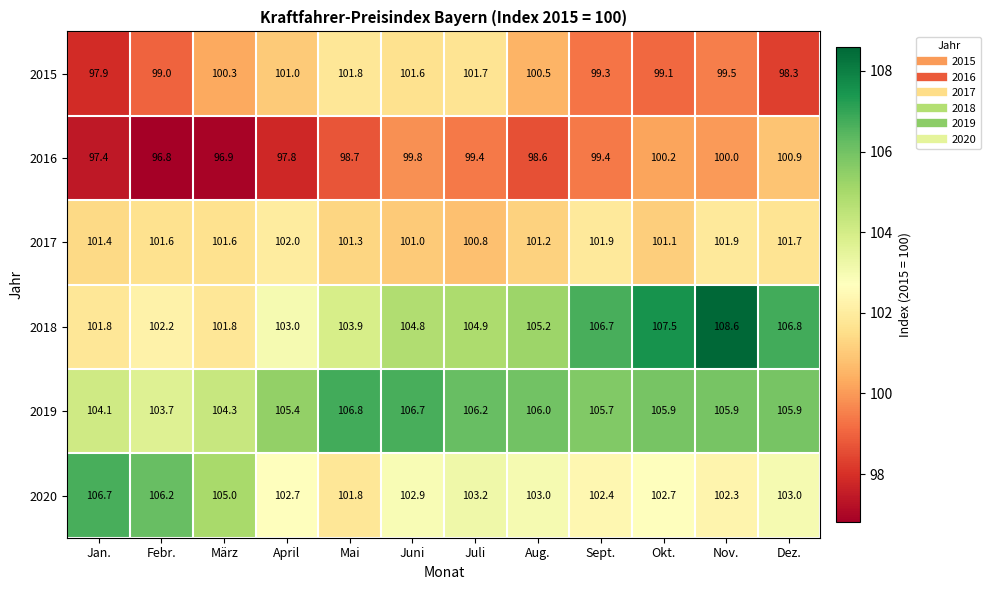

At which label does 2019 first exceed 105?

April